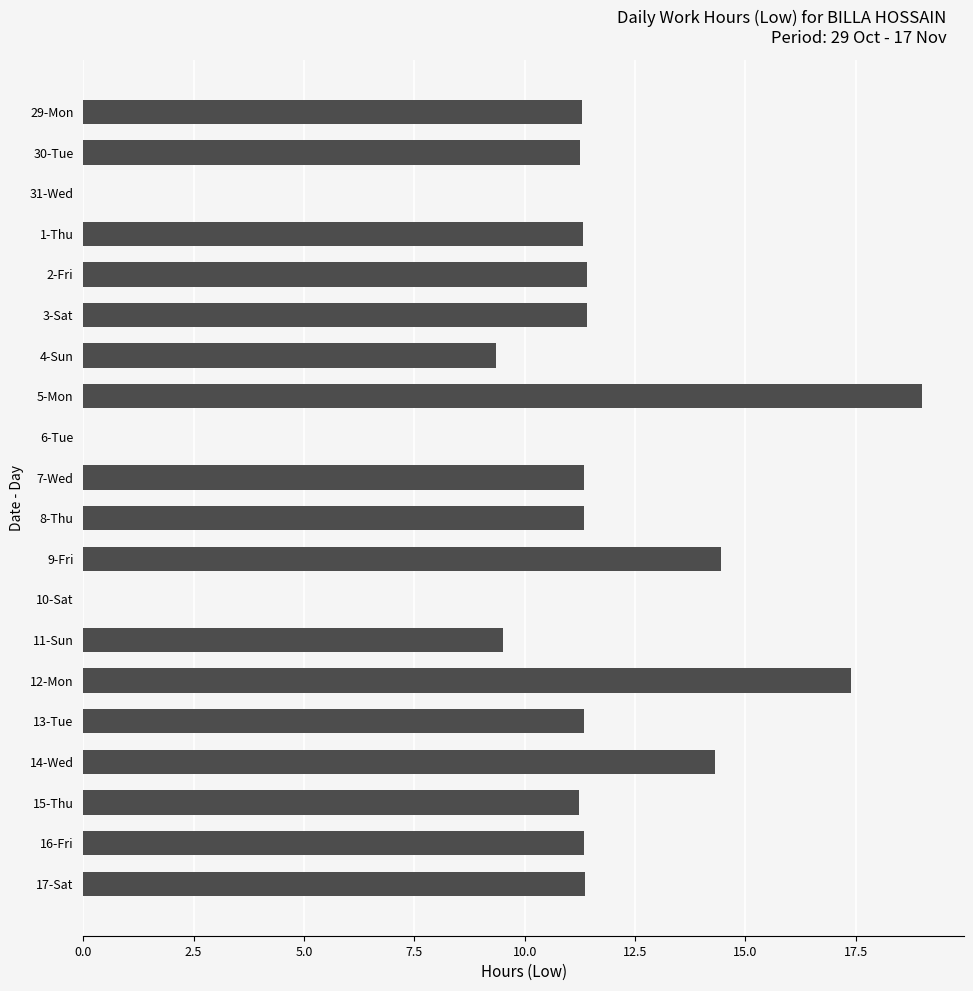

Which label corresponds to the largest value in the chart?

5-Mon